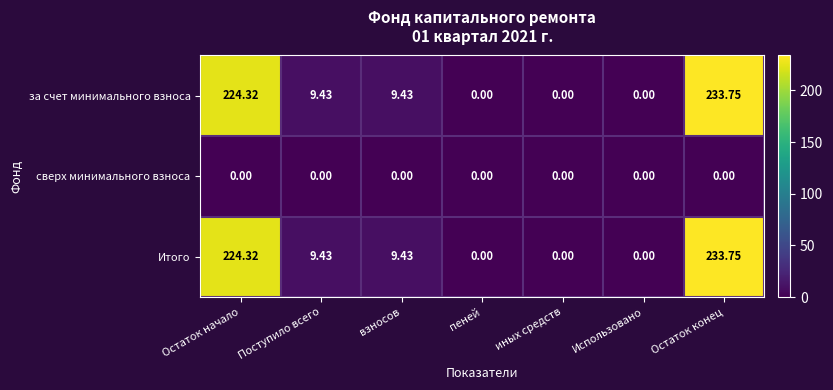

At how many categories does at least one series exceed 202?

2